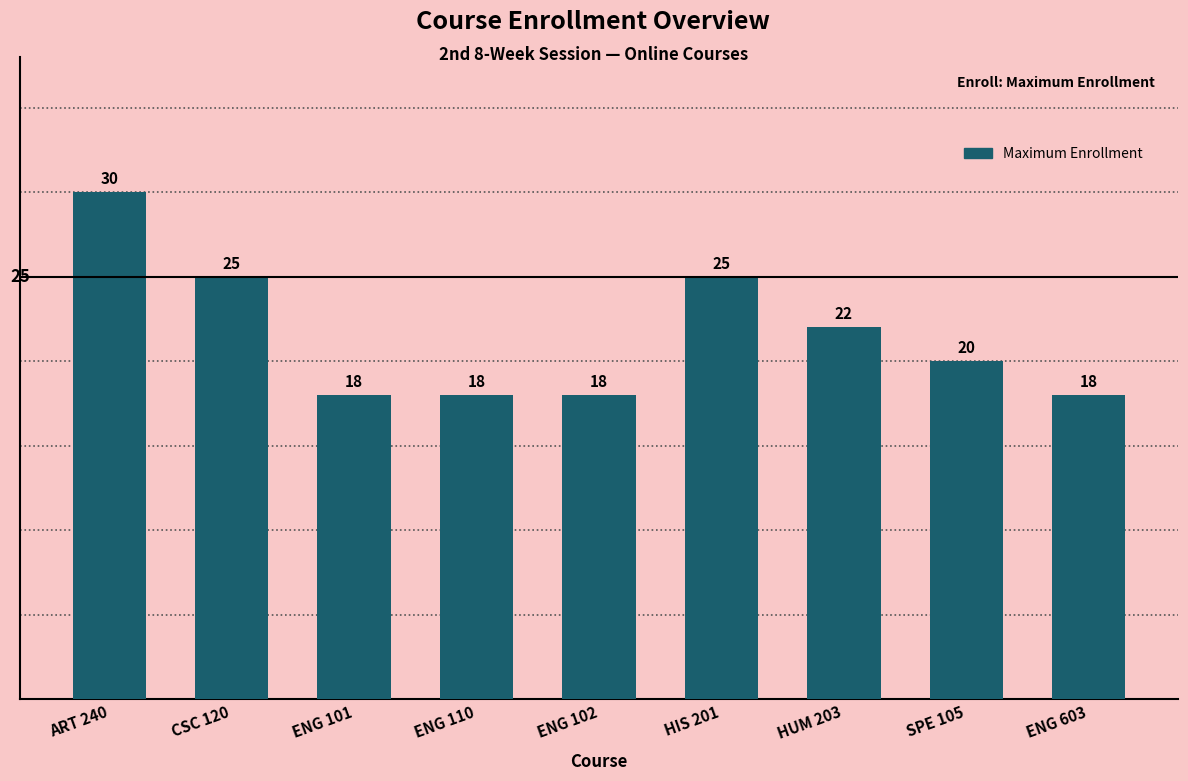

What is the value of the 6th bar from the left?

25